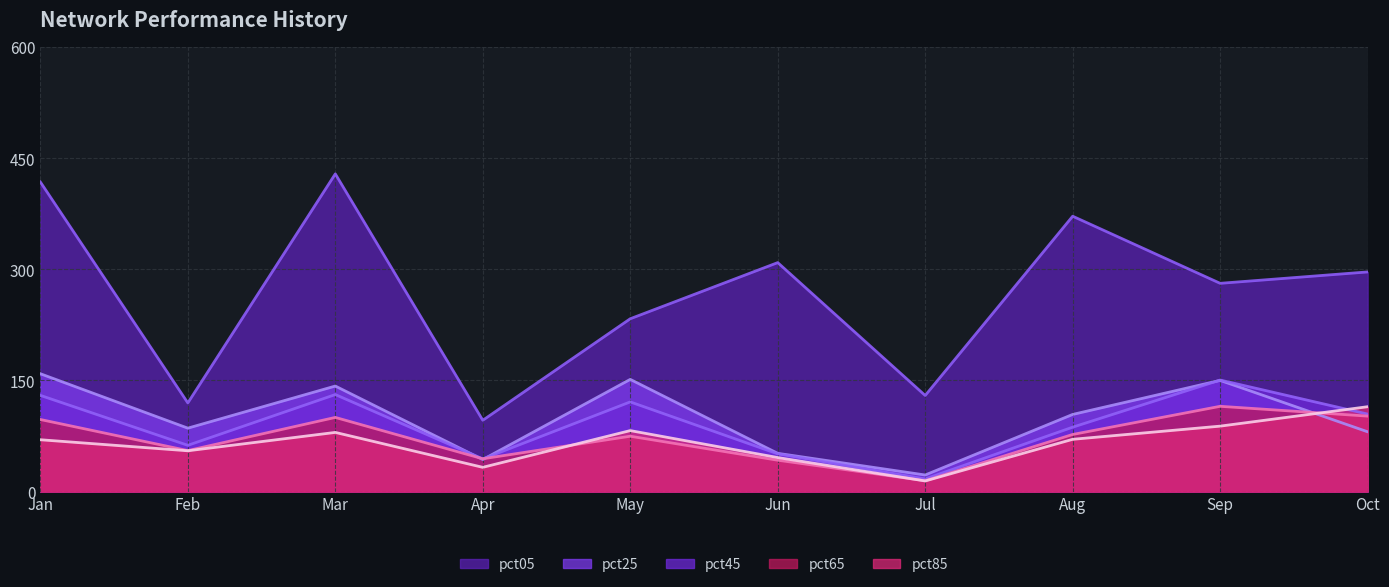

True or false: pct05 and pct85 cross at least once.

False